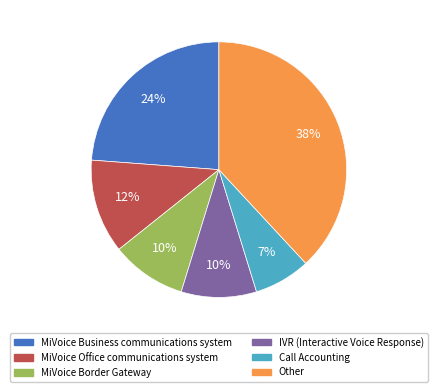

What percentage is the Call Accounting slice, to the nearest percent?

7%